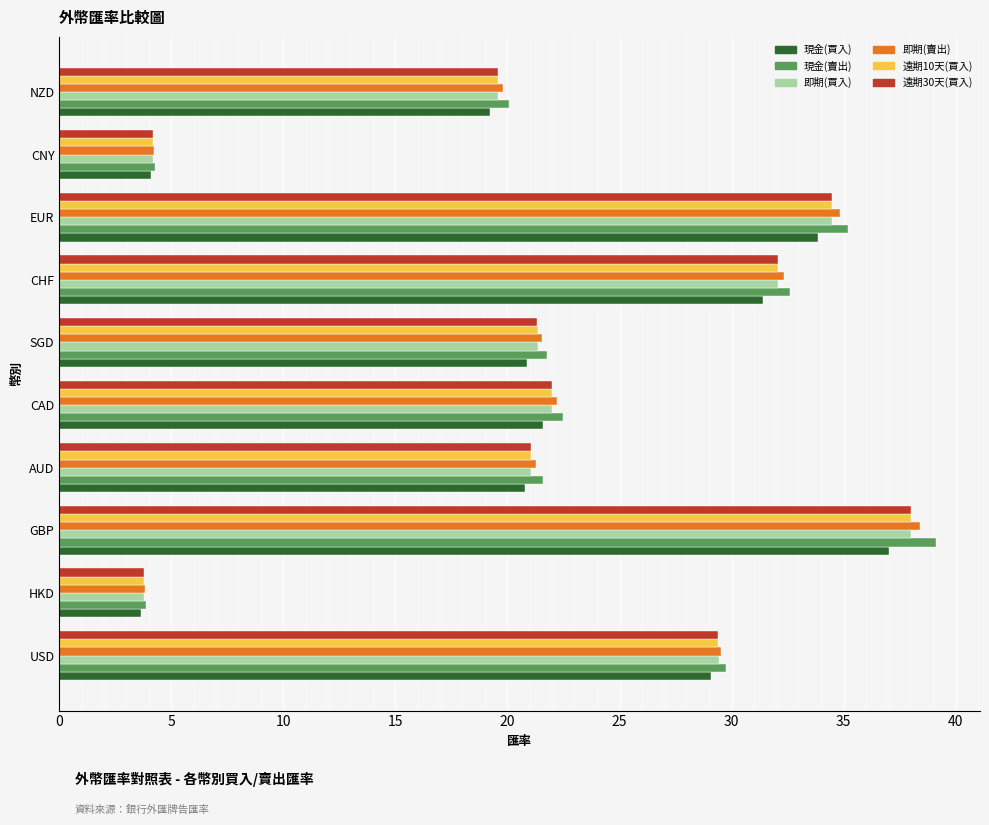

What is the difference between the maximum and minimum values in the 遠期30天(買入) series?

34.2